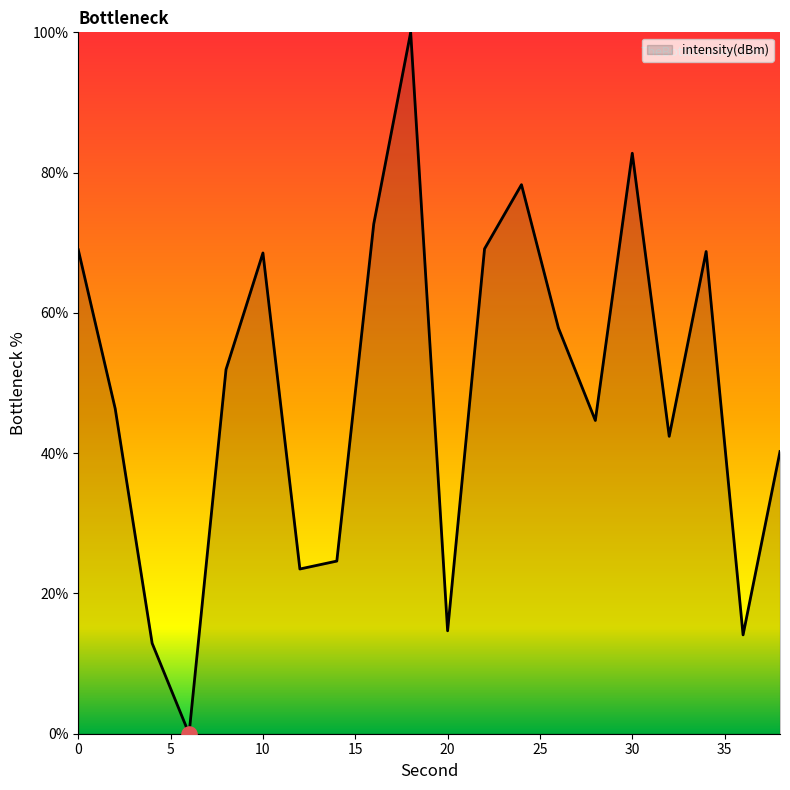

What is the difference between the maximum and minimum values?

100.0